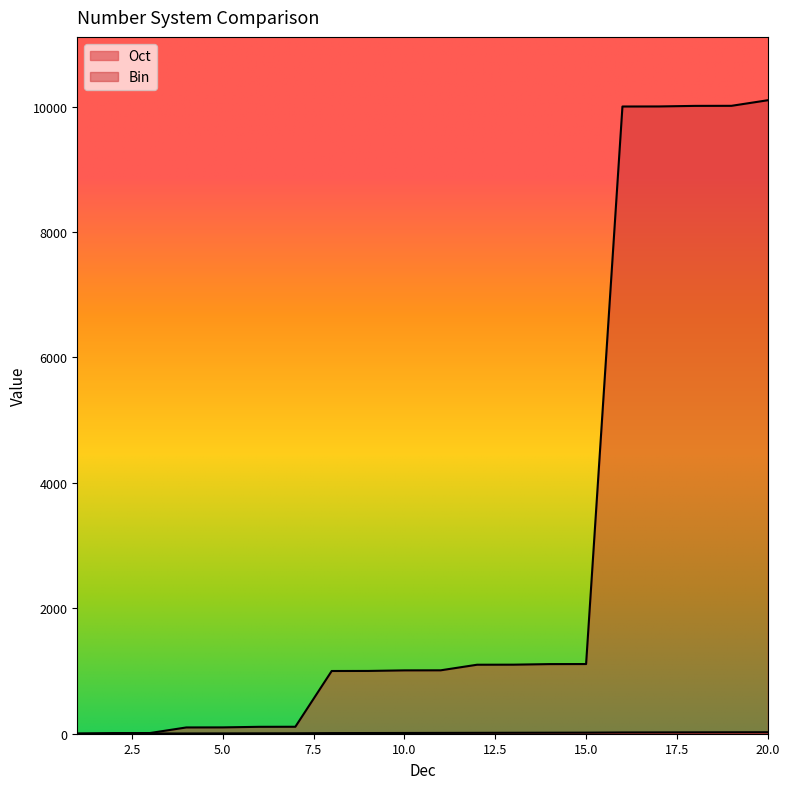

Reading left to right, list all the values displayed in this chart.

Oct: 1	2	3	4	5	6	7	10	11	12	13	14	15	16	17	20	21	22	23	24
Bin: 1	10	11	100	101	110	111	1000	1001	1010	1011	1100	1101	1110	1111	10000	10001	10010	10011	10100